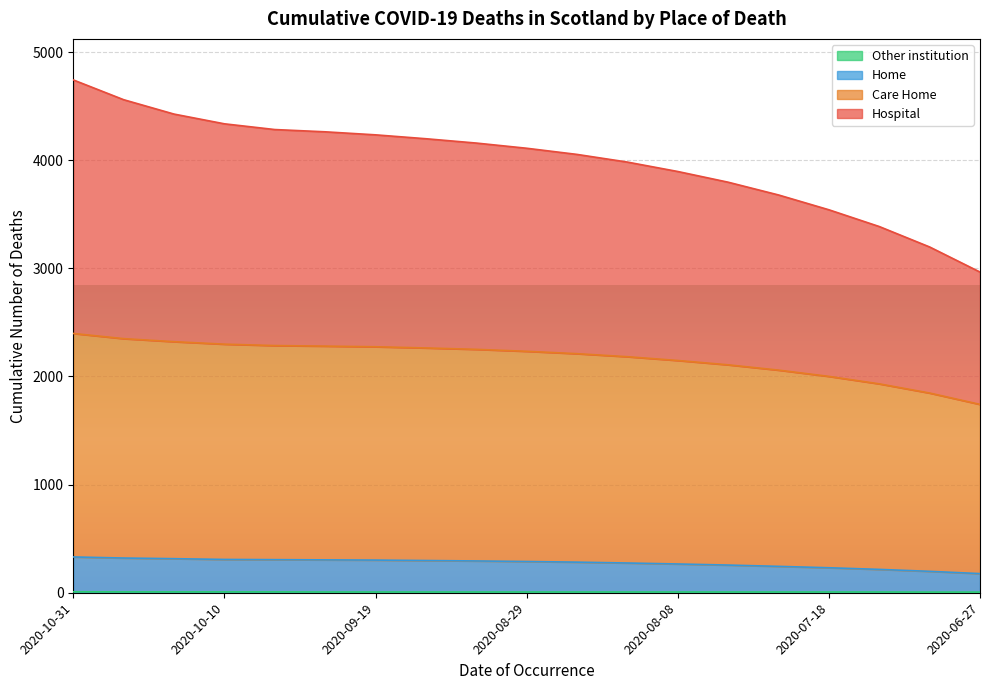

What is the spread (max minus min) of values at 2020-07-04?

3192